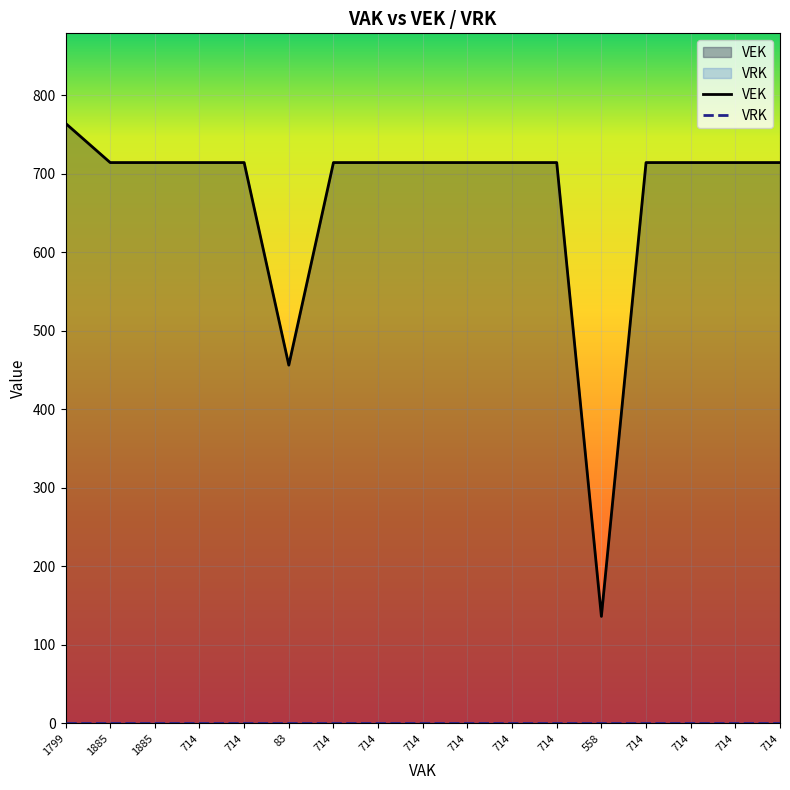

Count the number of categories in the chart.

17